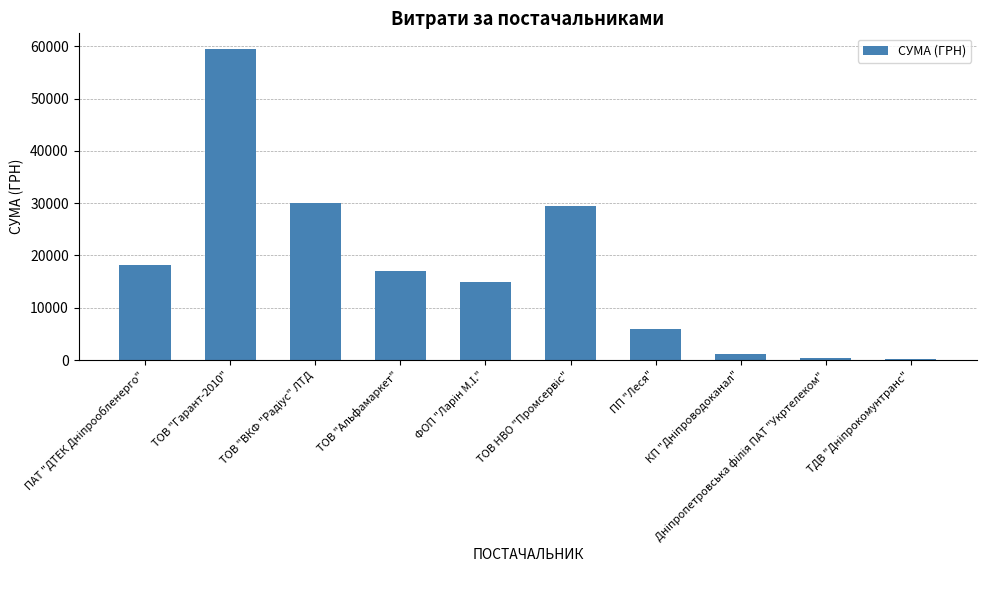

What is the greatest value displayed?

59486.0